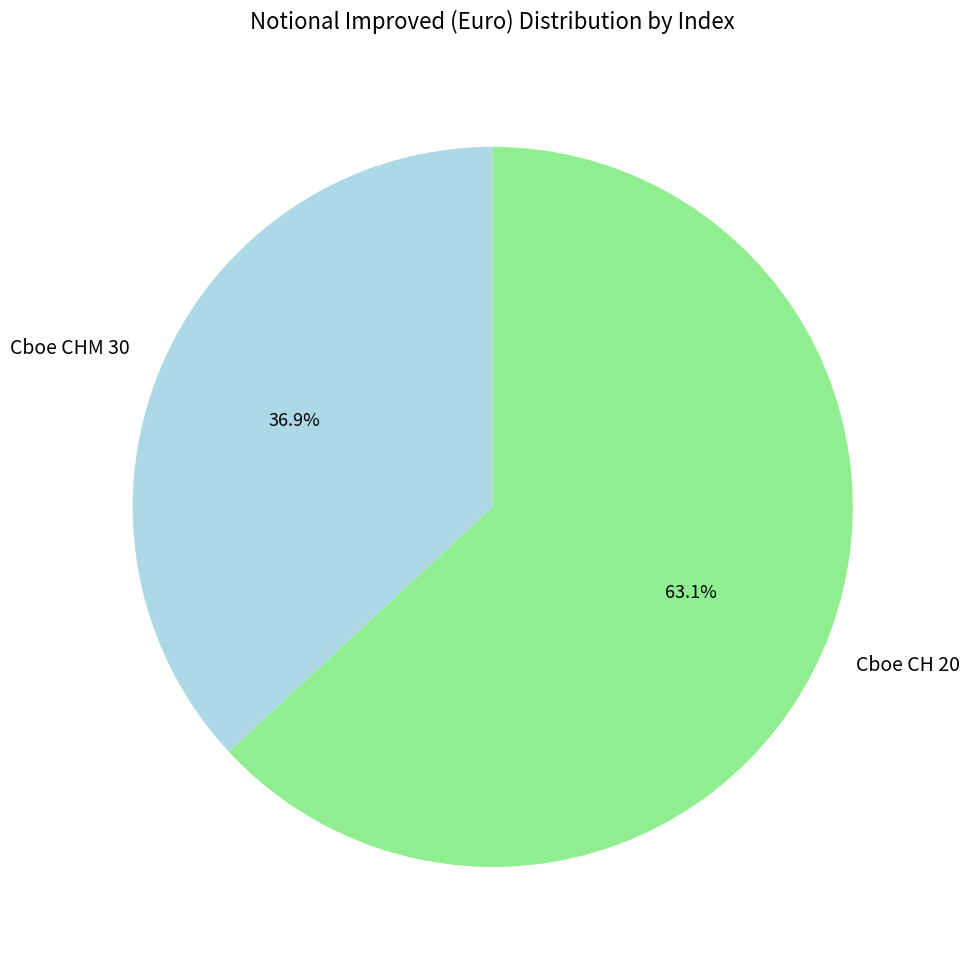

To the nearest percent, what is the combined percentage of Cboe CHM 30 and Cboe CH 20?

100%